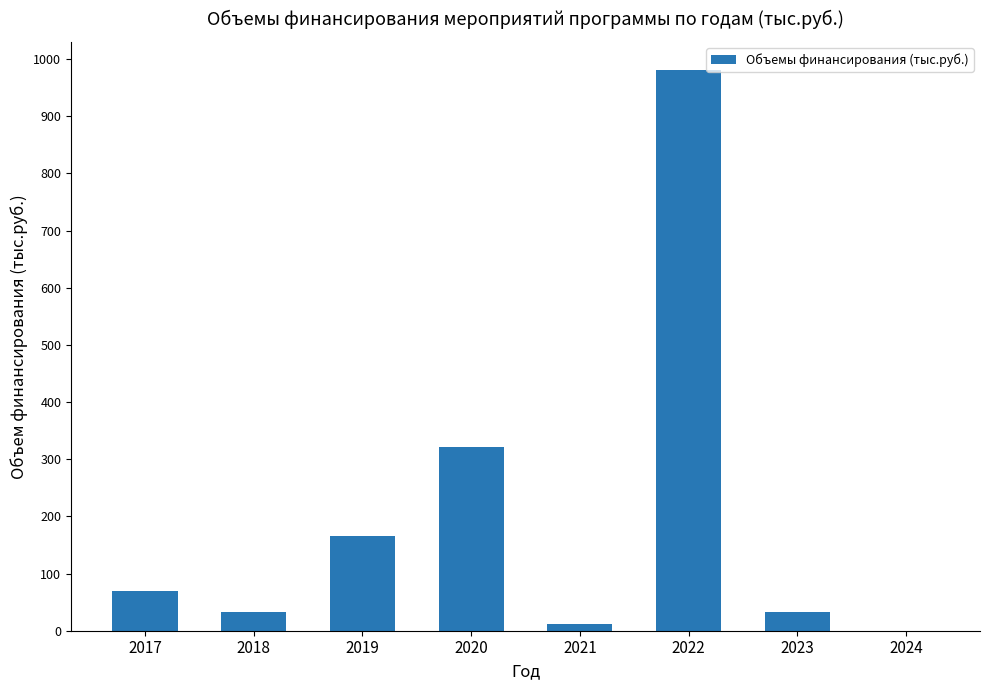

Does the chart contain stacked bars?

No